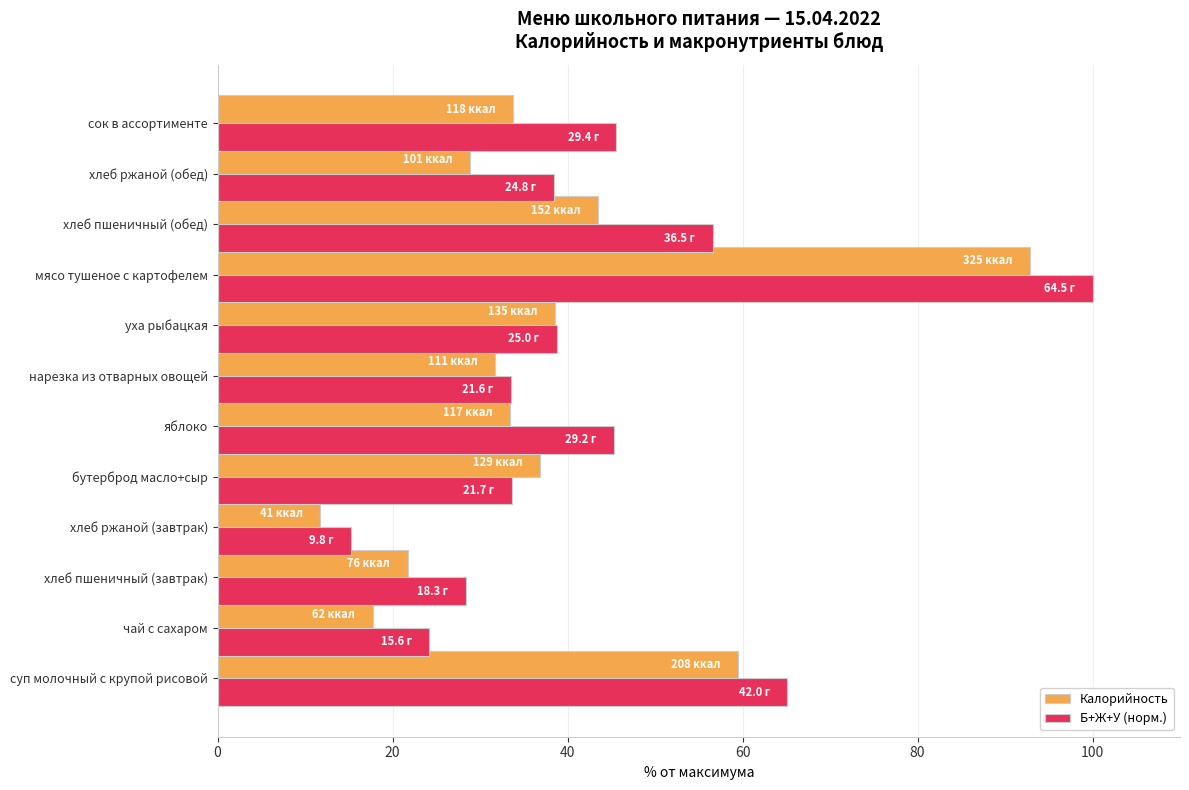

How many data points in Б+Ж+У (норм.) are less than 38?

5